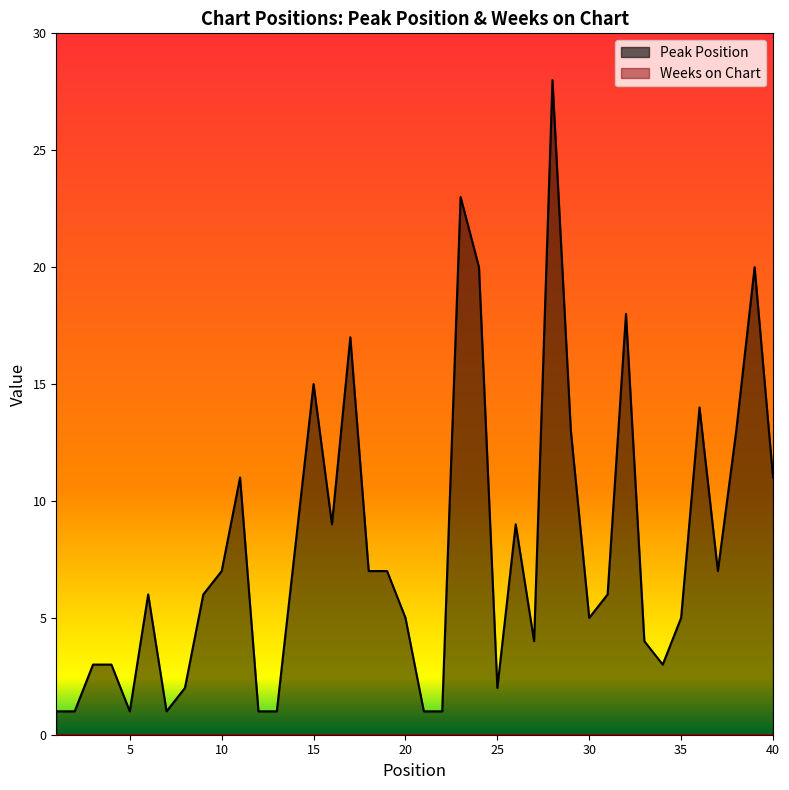

How many points are higher than both their immediate neighbors (excluding endpoints)?

10